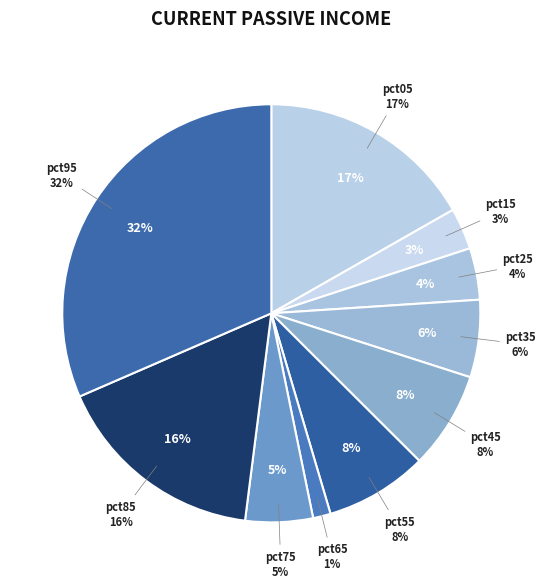

To the nearest percent, what percentage of the pie is pct35?

6%